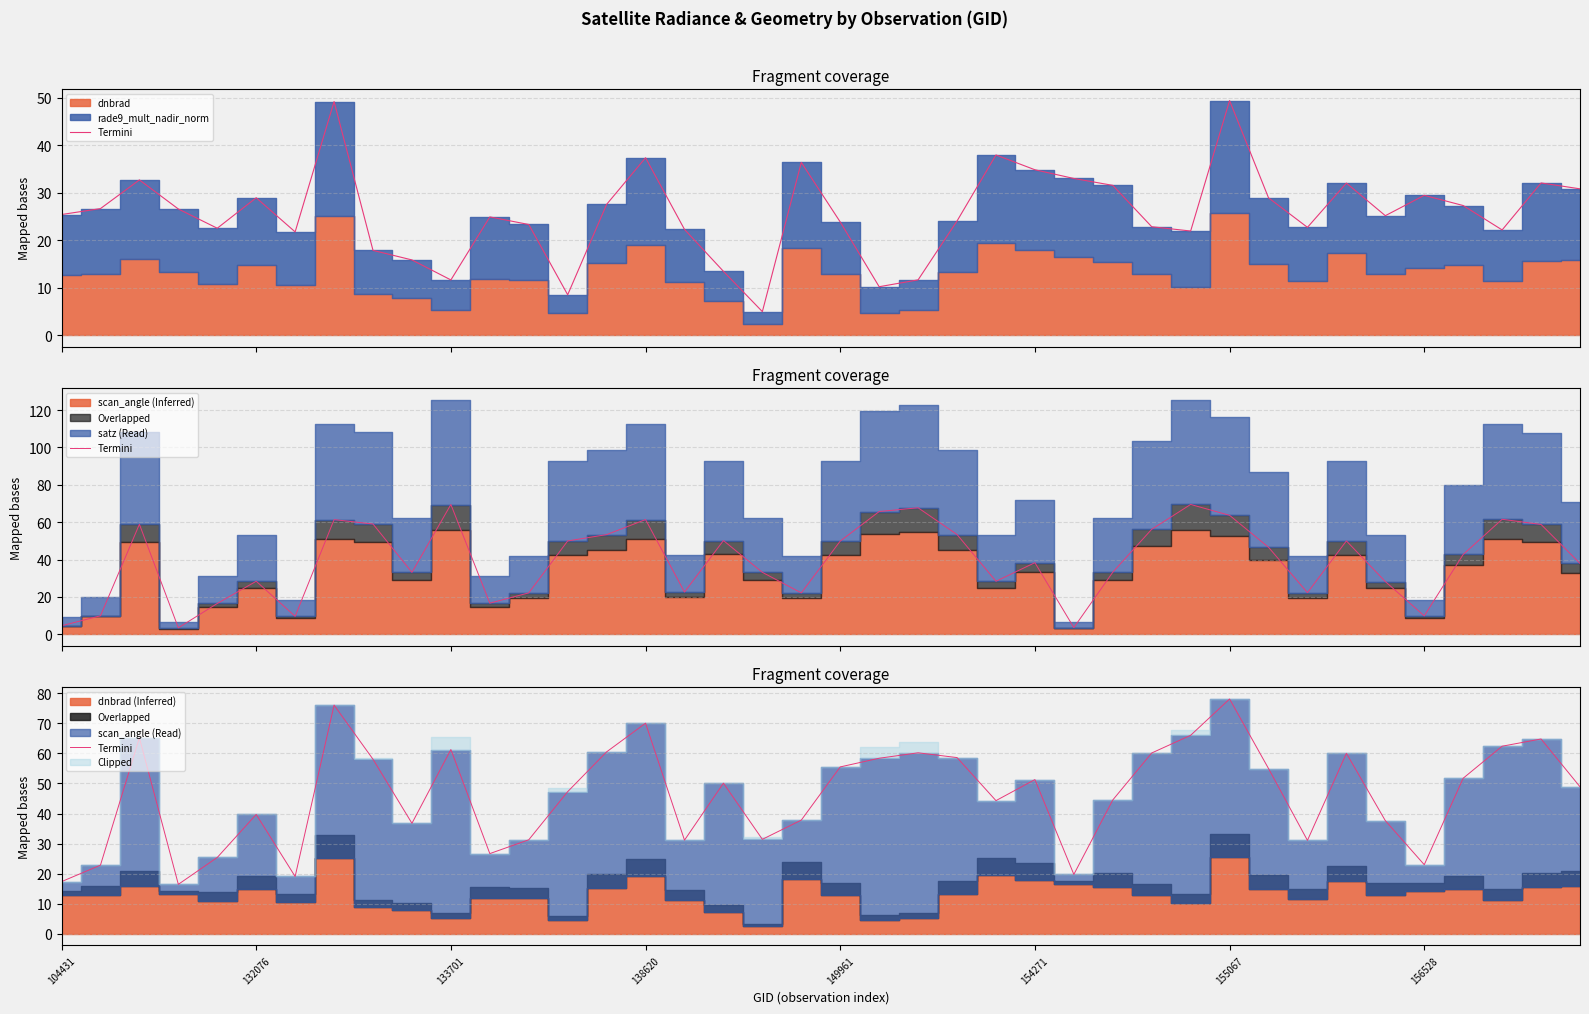

Is it true that the value at 149961 is 90.1?

False